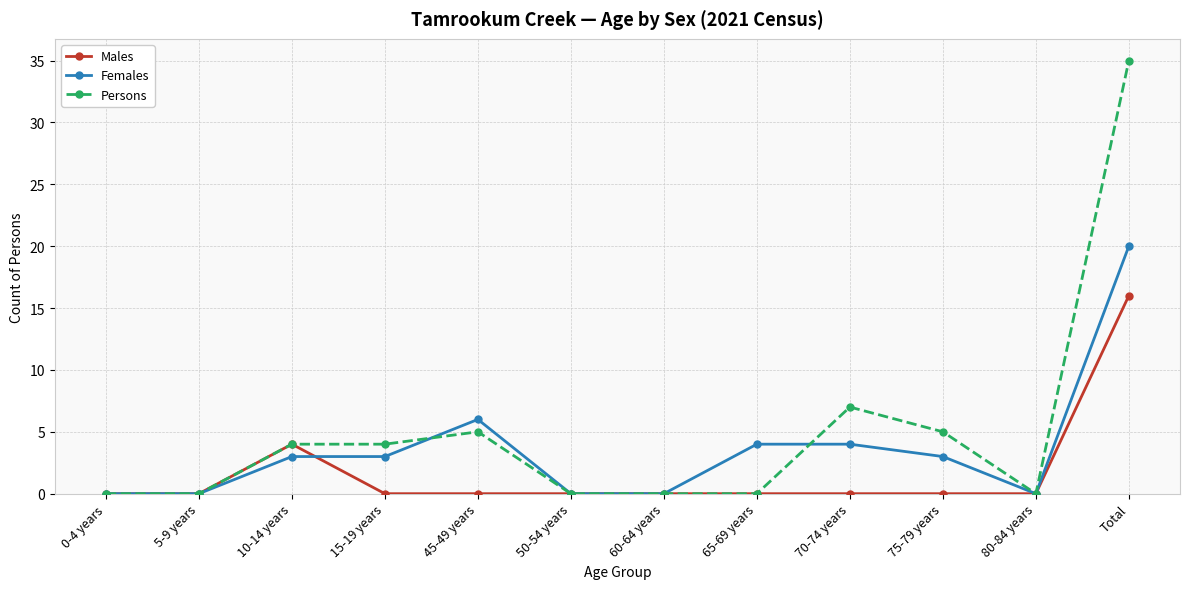

Is it true that Persons equals 7 at 70-74 years?

True